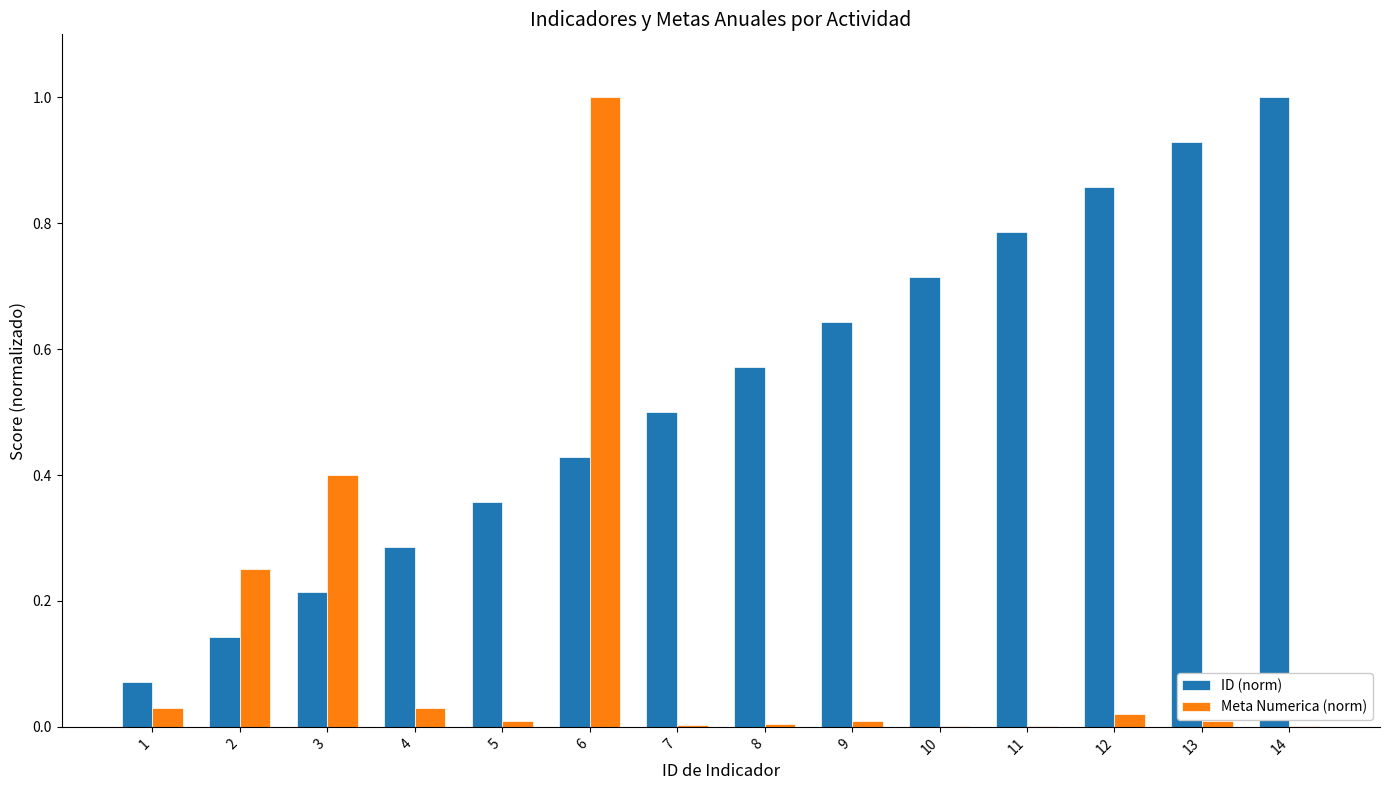

What is the maximum value for Meta Numerica (norm)?

1.0